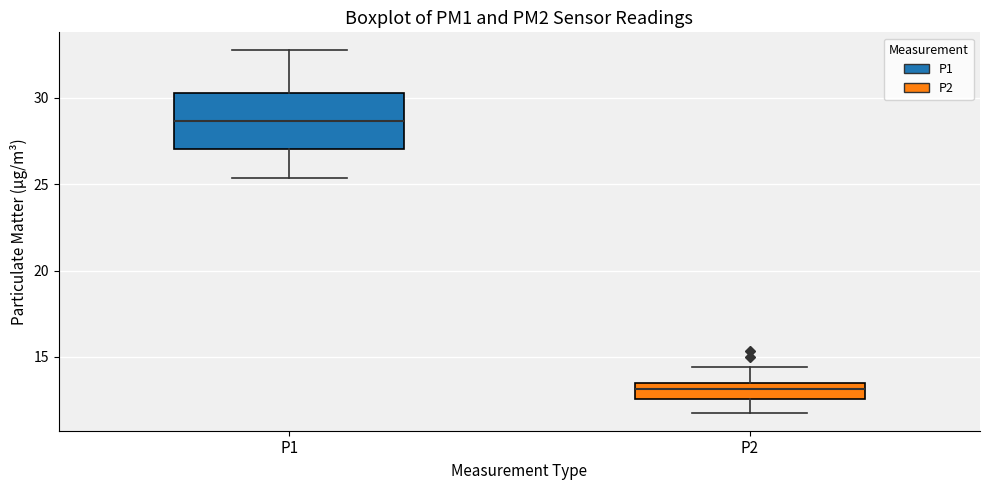

Which box's median line is the highest?

P1